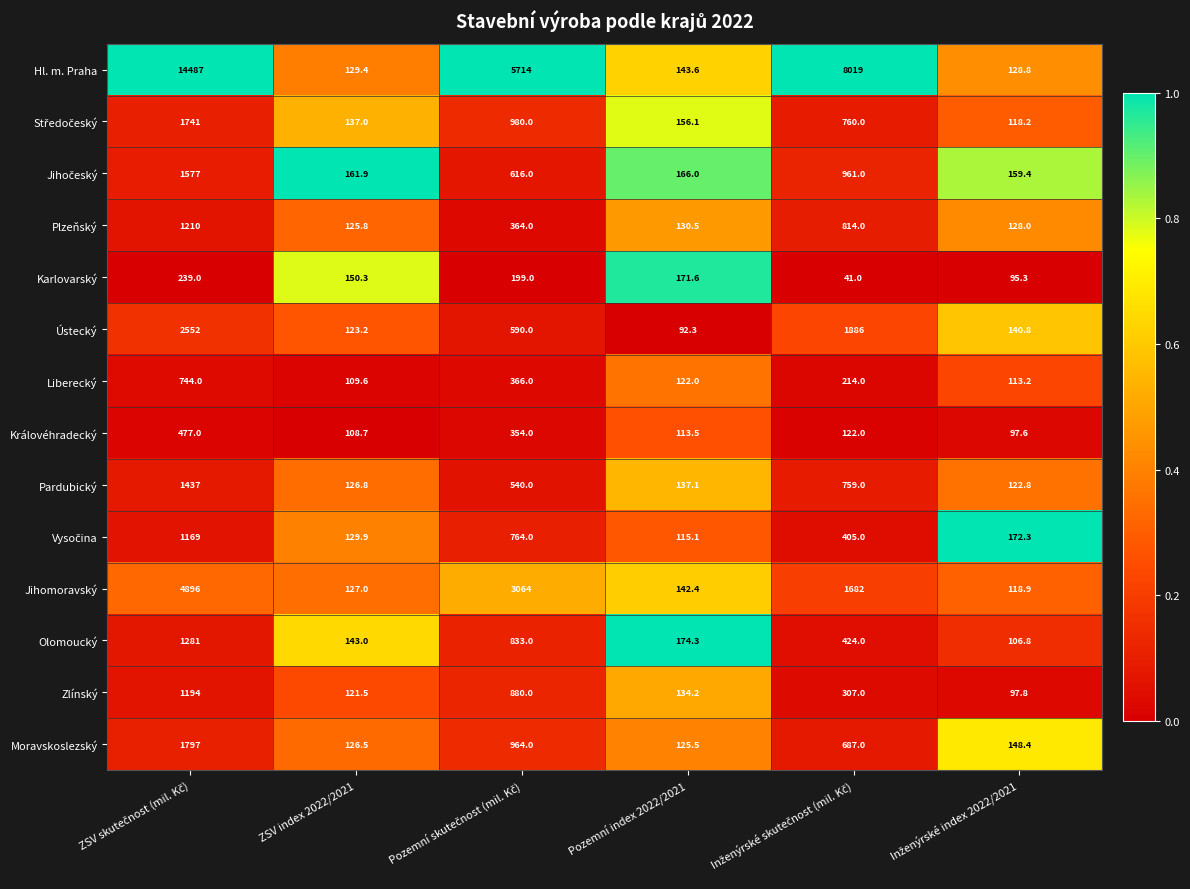

True or false: Ústecký has a value of 173.4 at ZSV index 2022/2021.

False